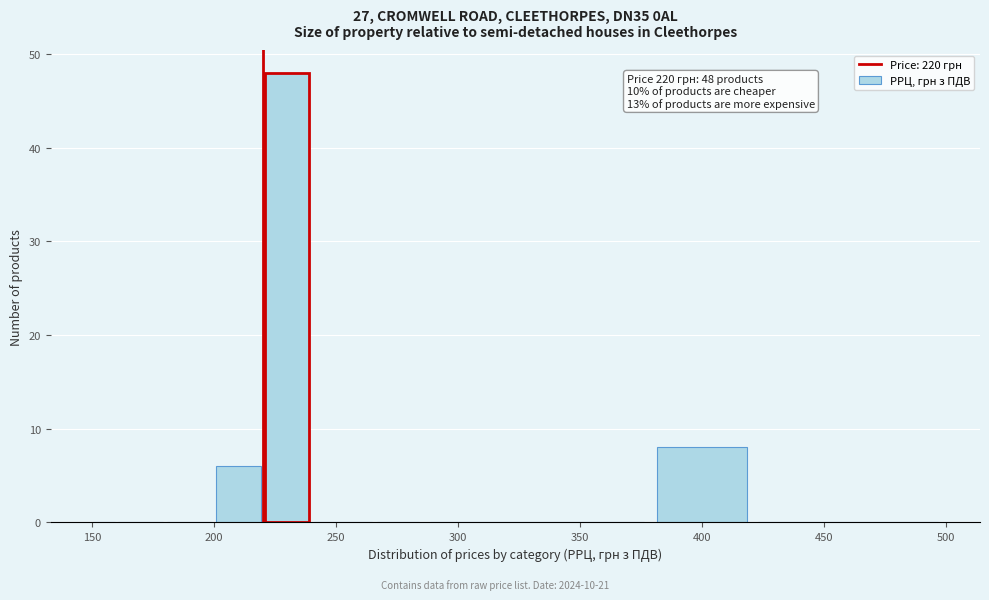

Read against the x-axis, roughly where is the centre of the tallest bar?

230